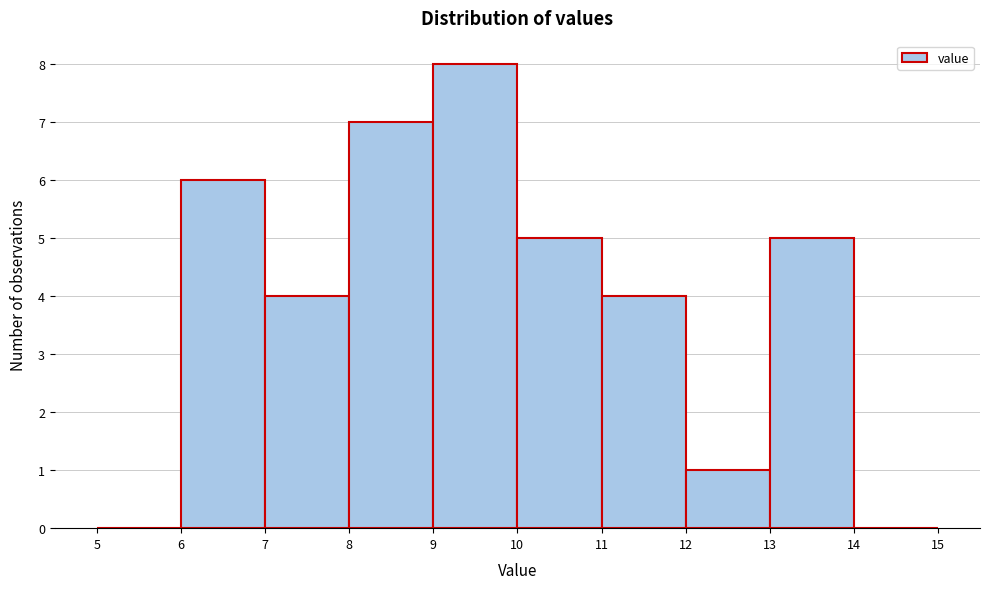

Reading left to right, transcribe this chart: for each bar, give the range it covers on the x-axis and its height. The values are not printed on the chart, so give them approximately, as read against the axis.

5 to 6: 0
6 to 7: 6
7 to 8: 4
8 to 9: 7
9 to 10: 8
10 to 11: 5
11 to 12: 4
12 to 13: 1
13 to 14: 5
14 to 15: 0